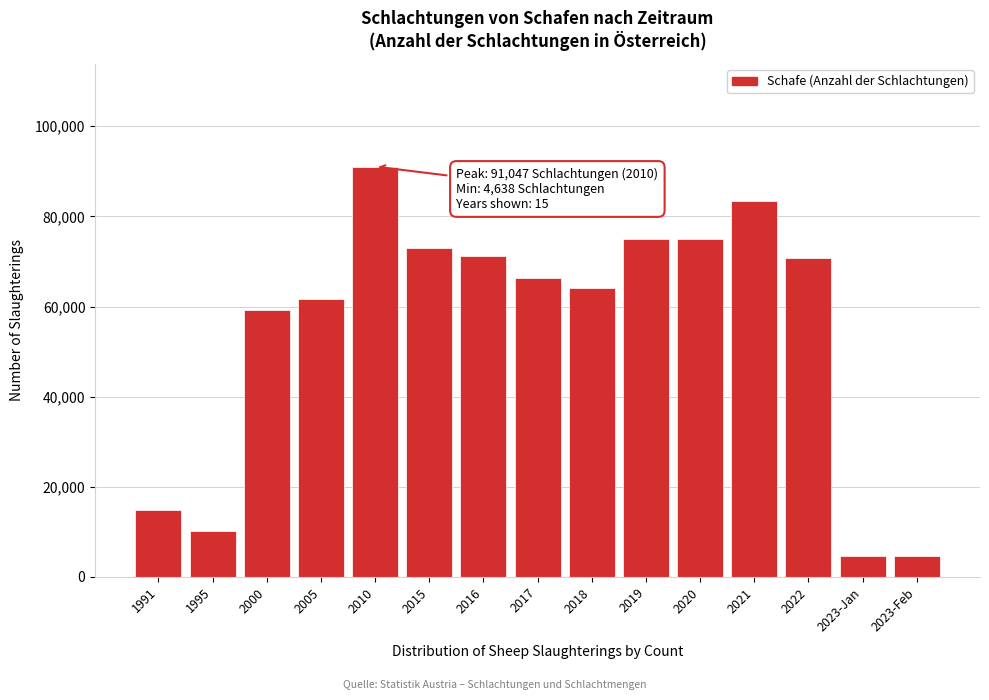

What is the value of the 15th bar from the left?

4638